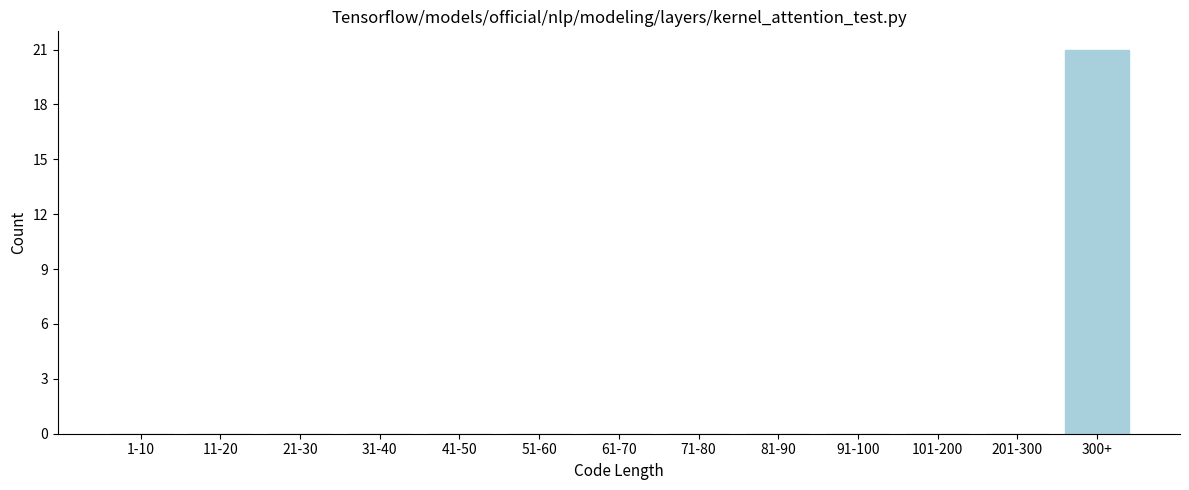

Reading left to right, extract all data points from this chart.

1-10=0	11-20=0	21-30=0	31-40=0	41-50=0	51-60=0	61-70=0	71-80=0	81-90=0	91-100=0	101-200=0	201-300=0	300+=21